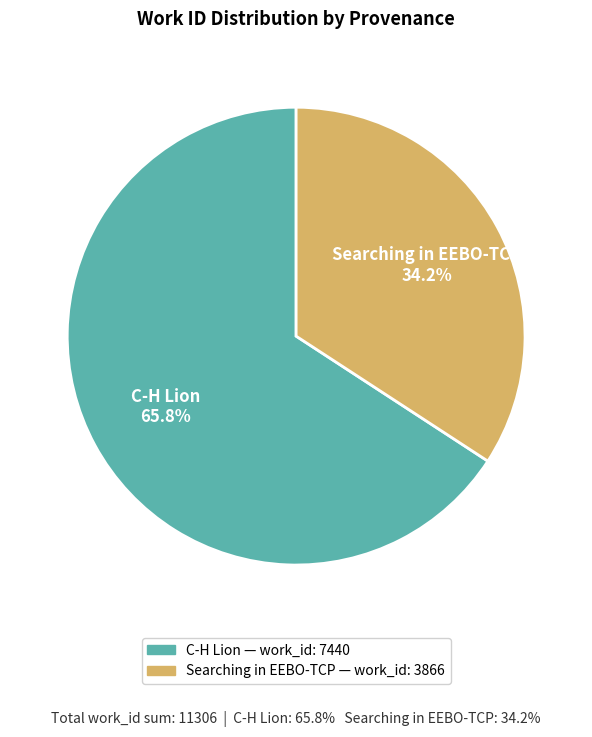

How many segments does this pie chart have?

2